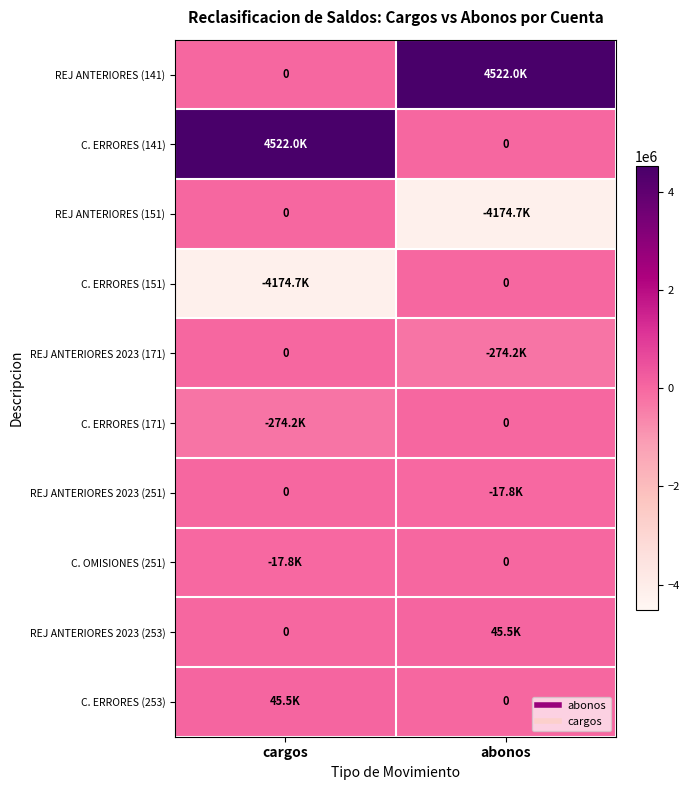

How many data points in REJ ANTERIORES 2023 (251) are less than 0?

1